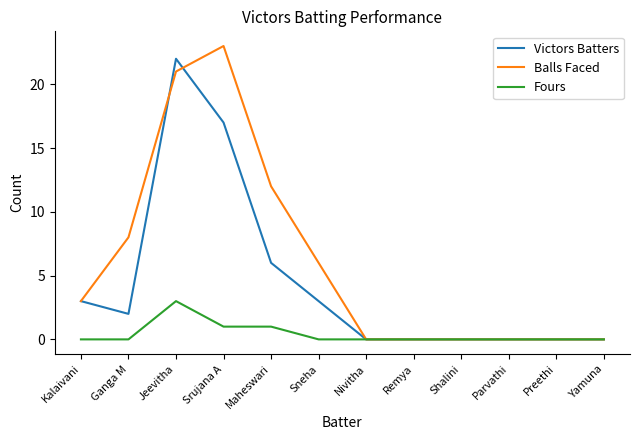

True or false: Victors Batters has a value of 12 at Shalini.

False